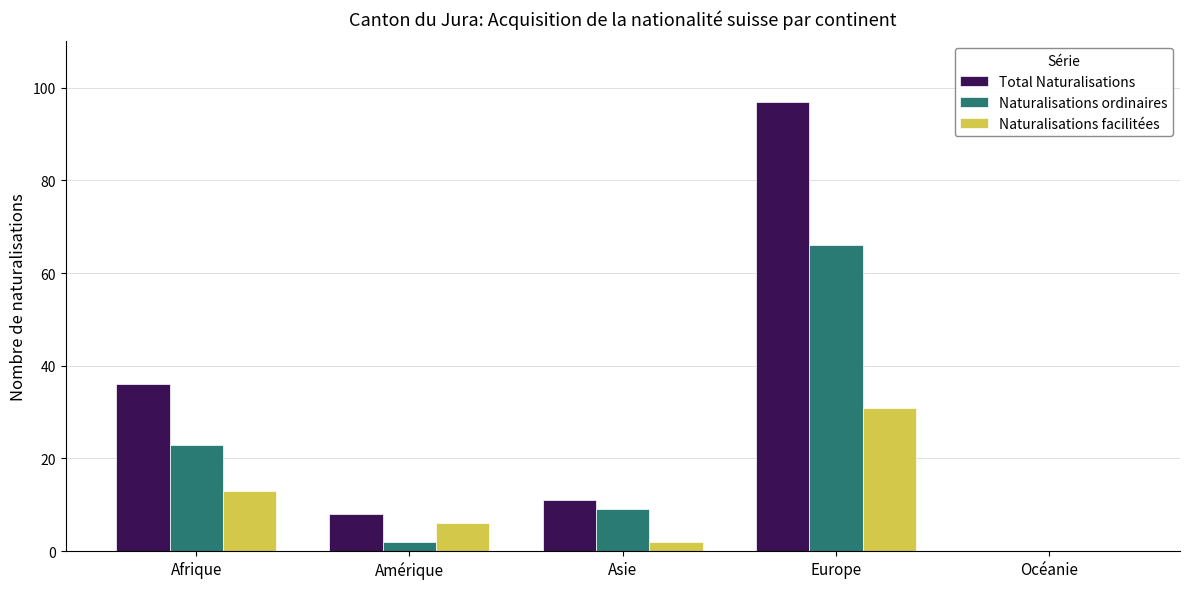

What is the sum of the Total Naturalisations values at Océanie and Afrique?

36